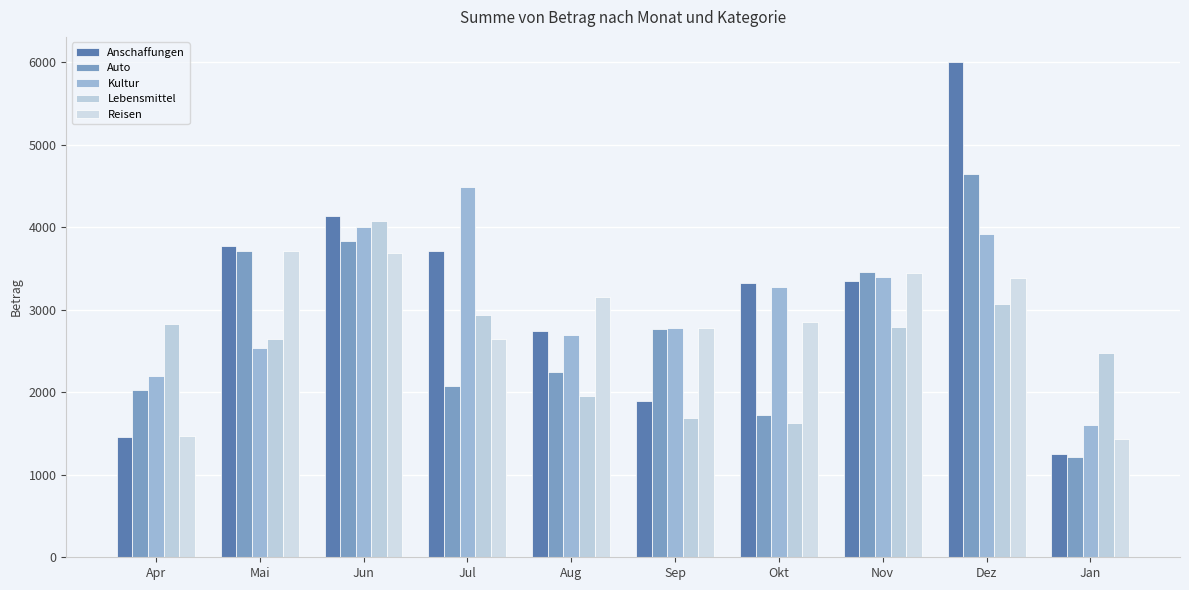

True or false: Anschaffungen has a value of 1324.4 at Aug.

False